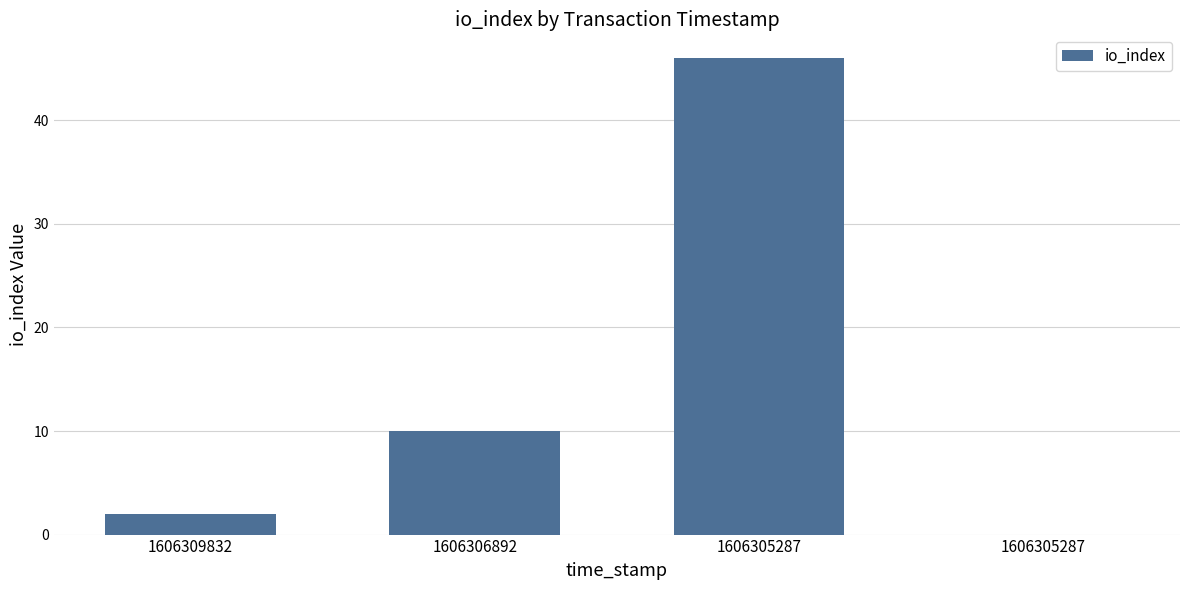

The chart shows a value of 46 at 1606305287. True or false?

True